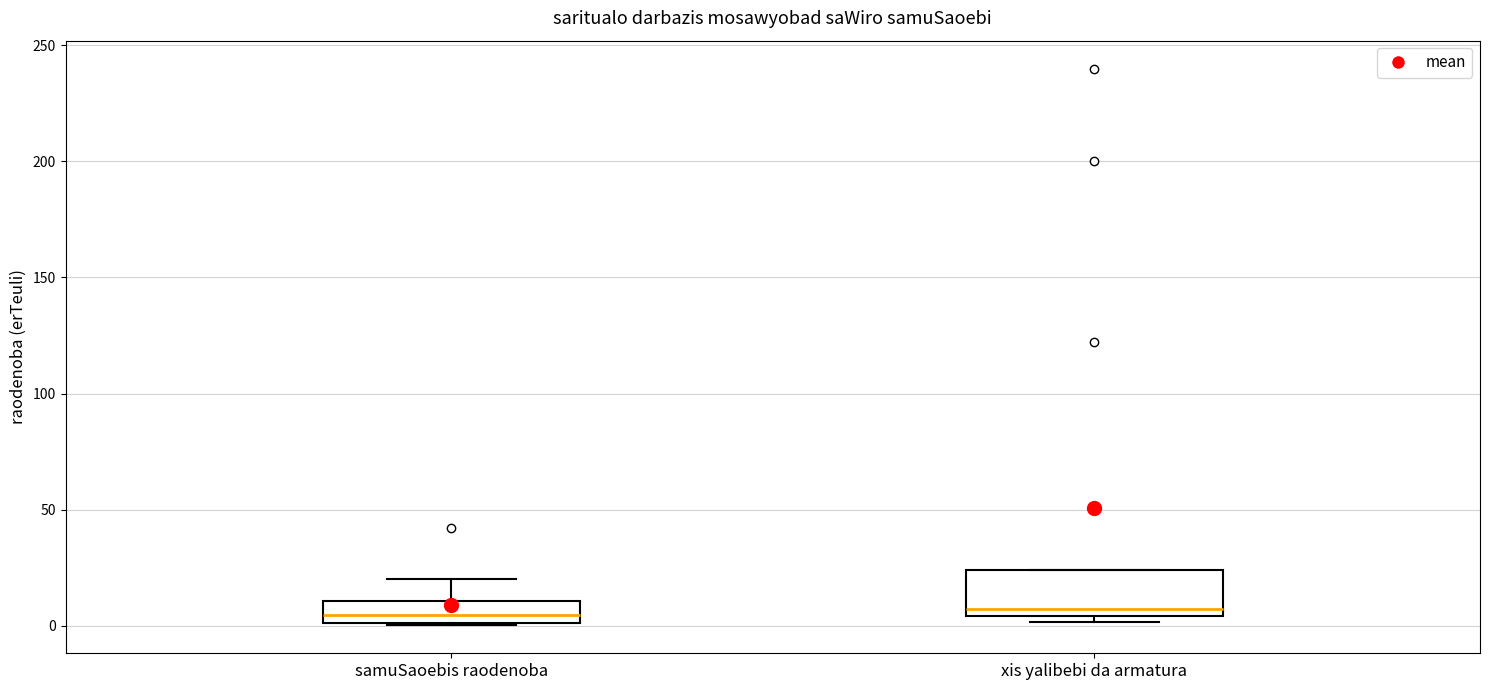

Which box is the tallest, from its lower edge to its upper edge?

xis yalibebi da armatura